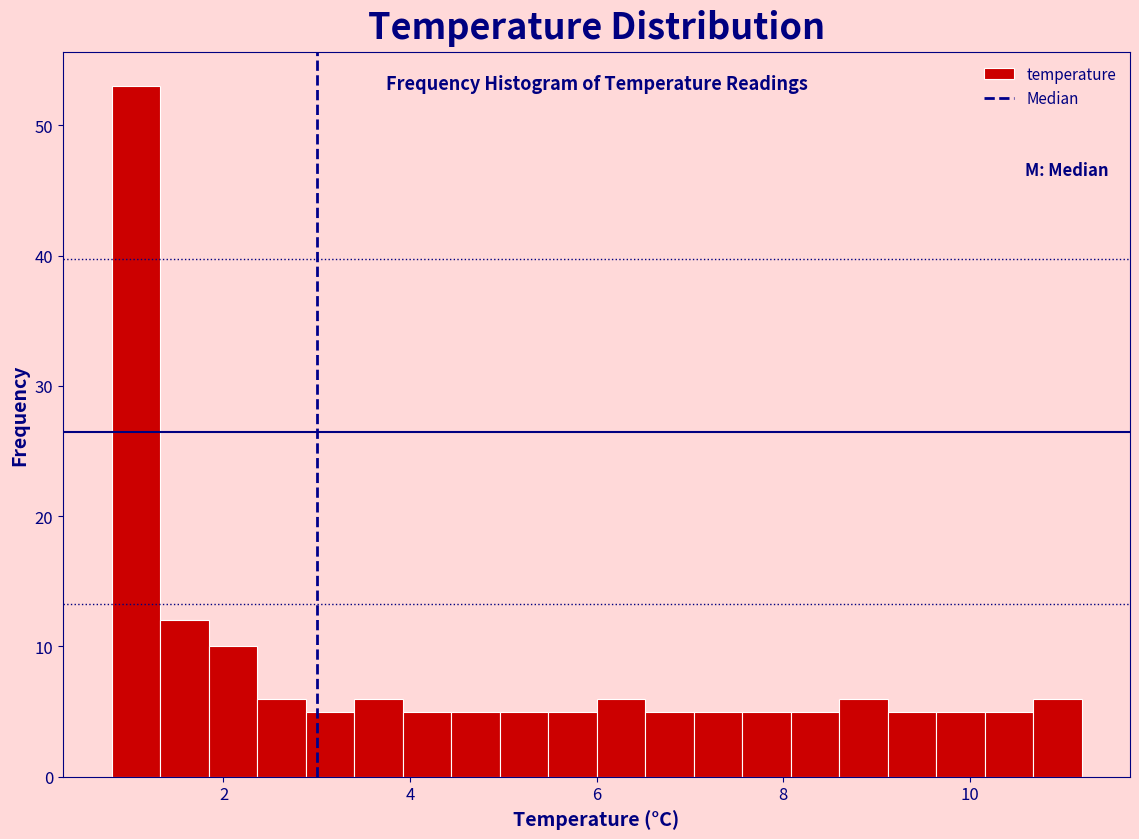

Around what value on the x-axis is the tallest bar? Give the approximate position of its centre, as read against the axis.

1.0